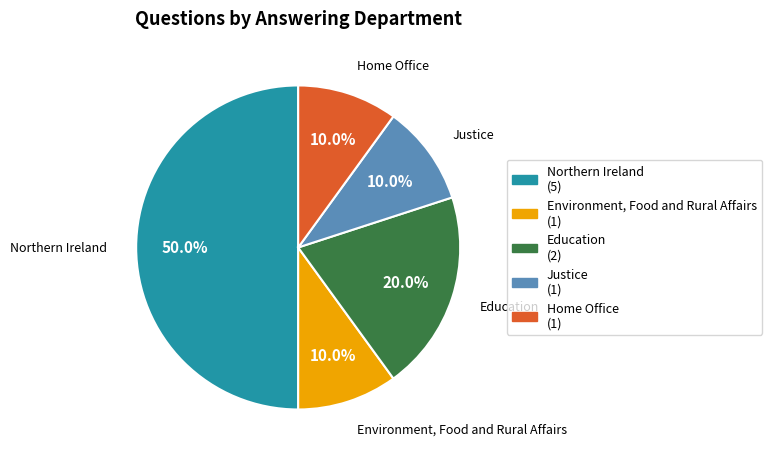

Combined, do Justice and Environment, Food and Rural Affairs account for over 50%?

No